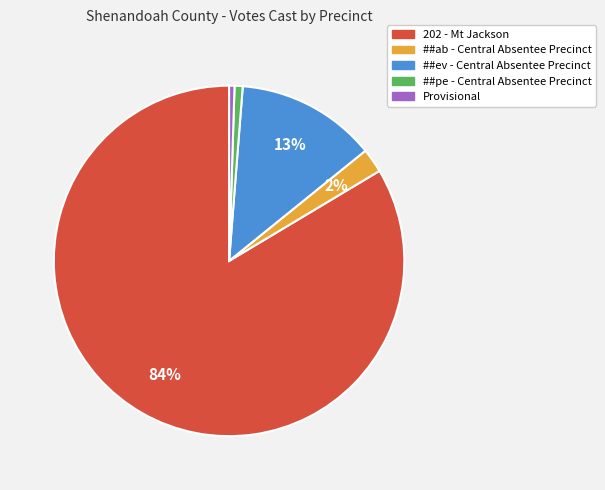

What percentage is the ##pe - Central Absentee Precinct slice, to the nearest percent?

1%